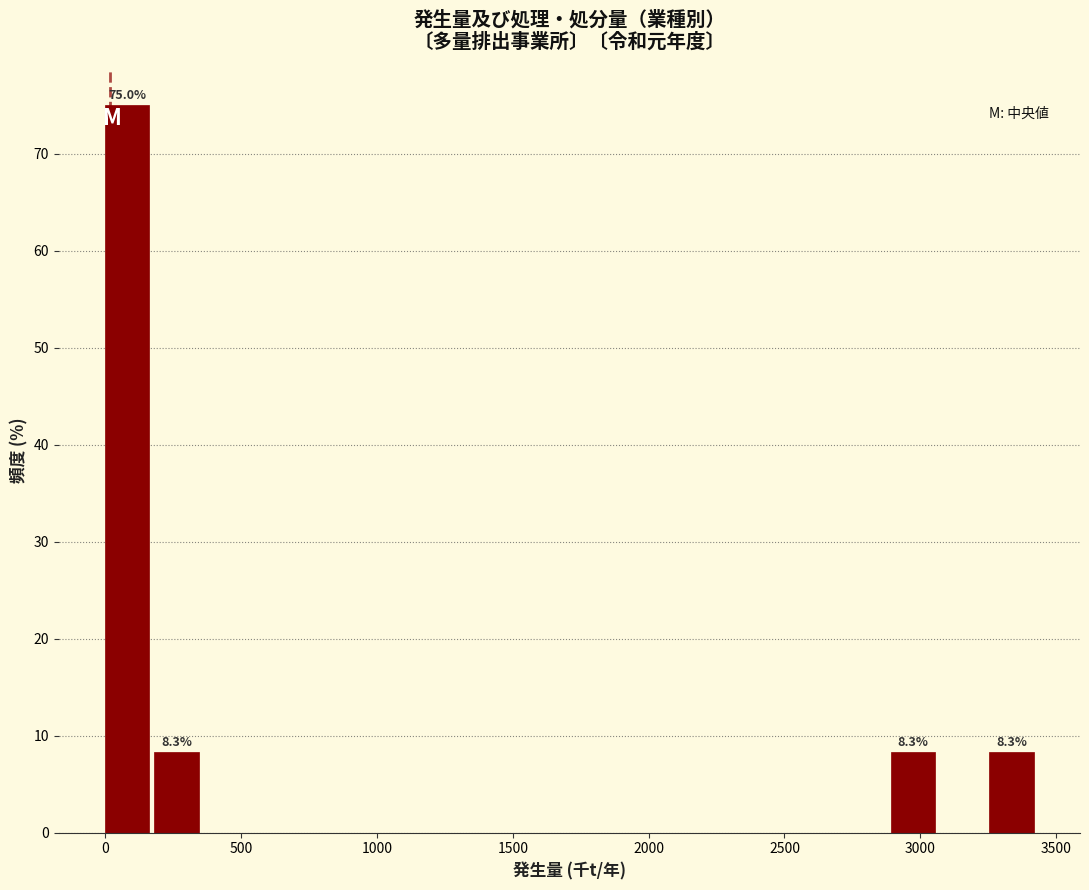

Around what value on the x-axis is the tallest bar? Give the approximate position of its centre, as read against the axis.

100